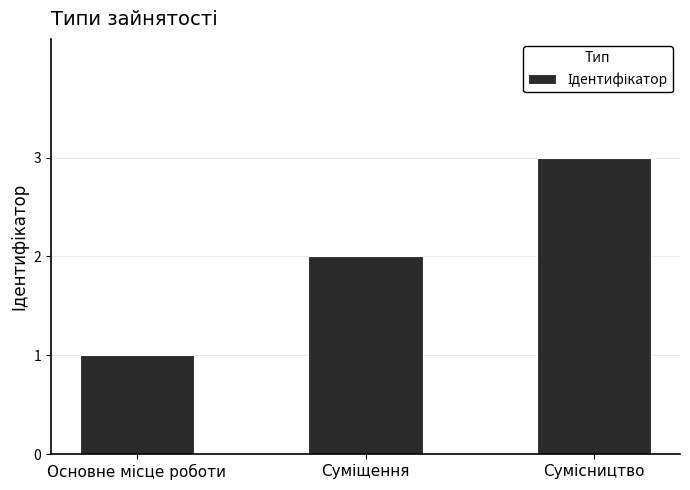

Reading left to right, what are all the values shown in this chart?

1	2	3